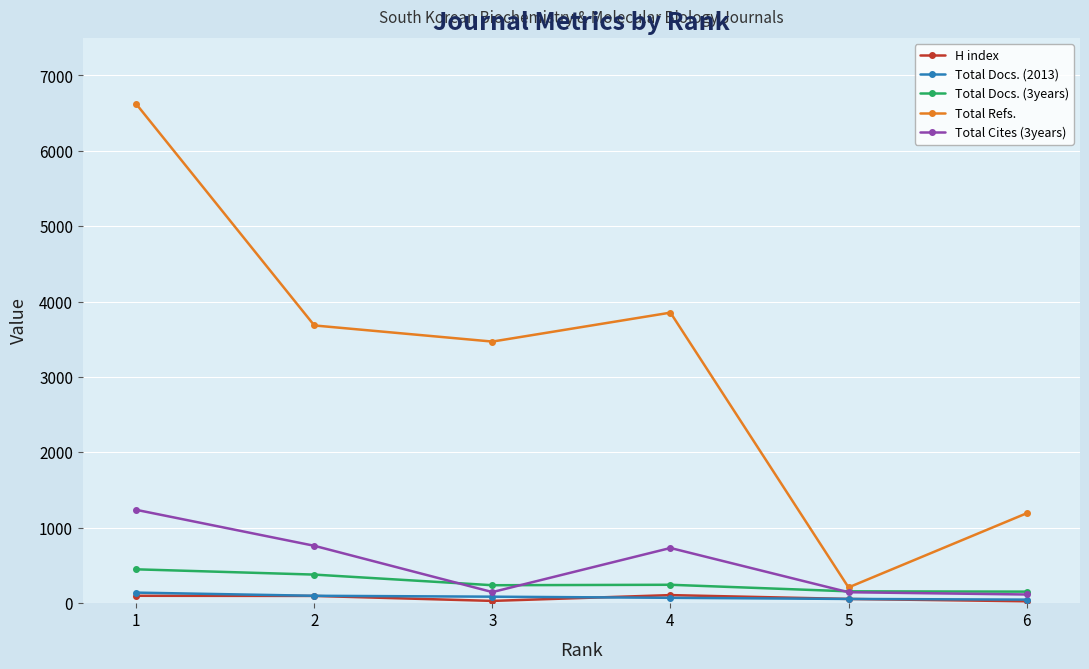

How many interior local peaks does the Total Refs. series have?

1